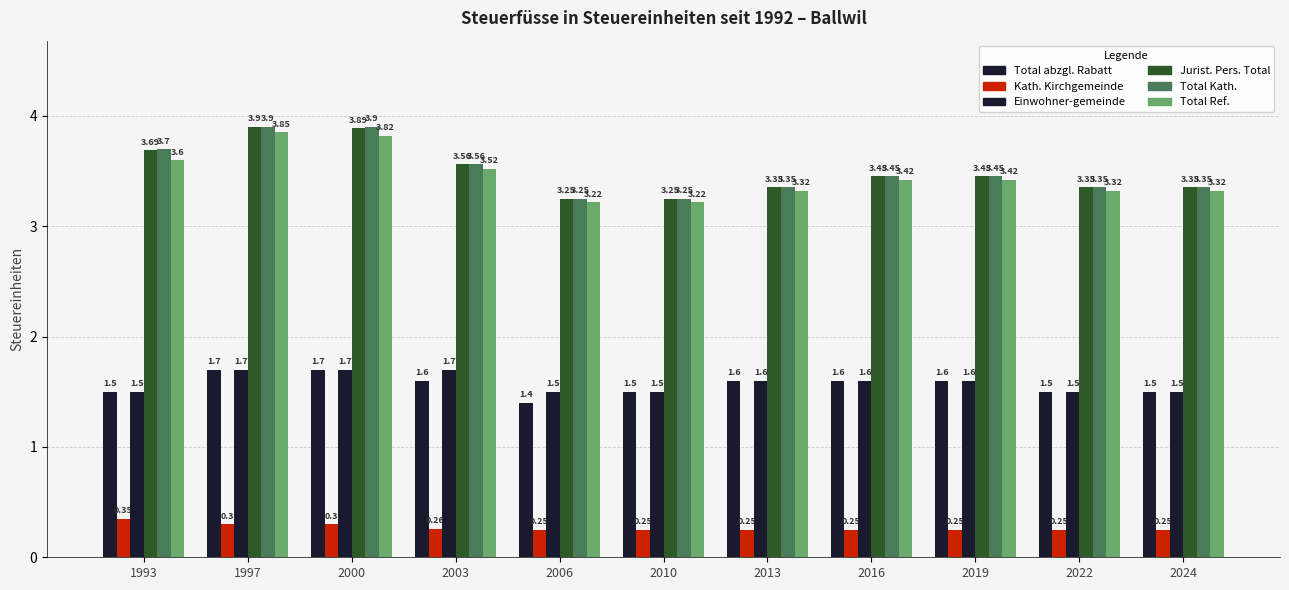

Does the chart contain any negative values?

No